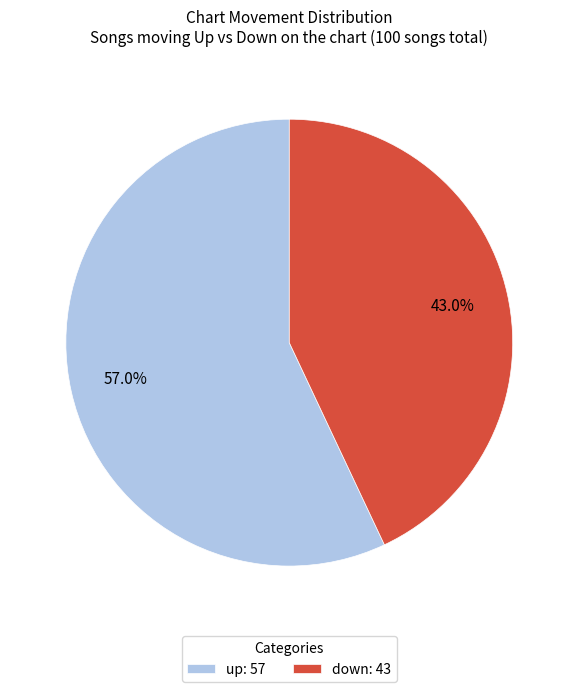

What is the majority slice?

up